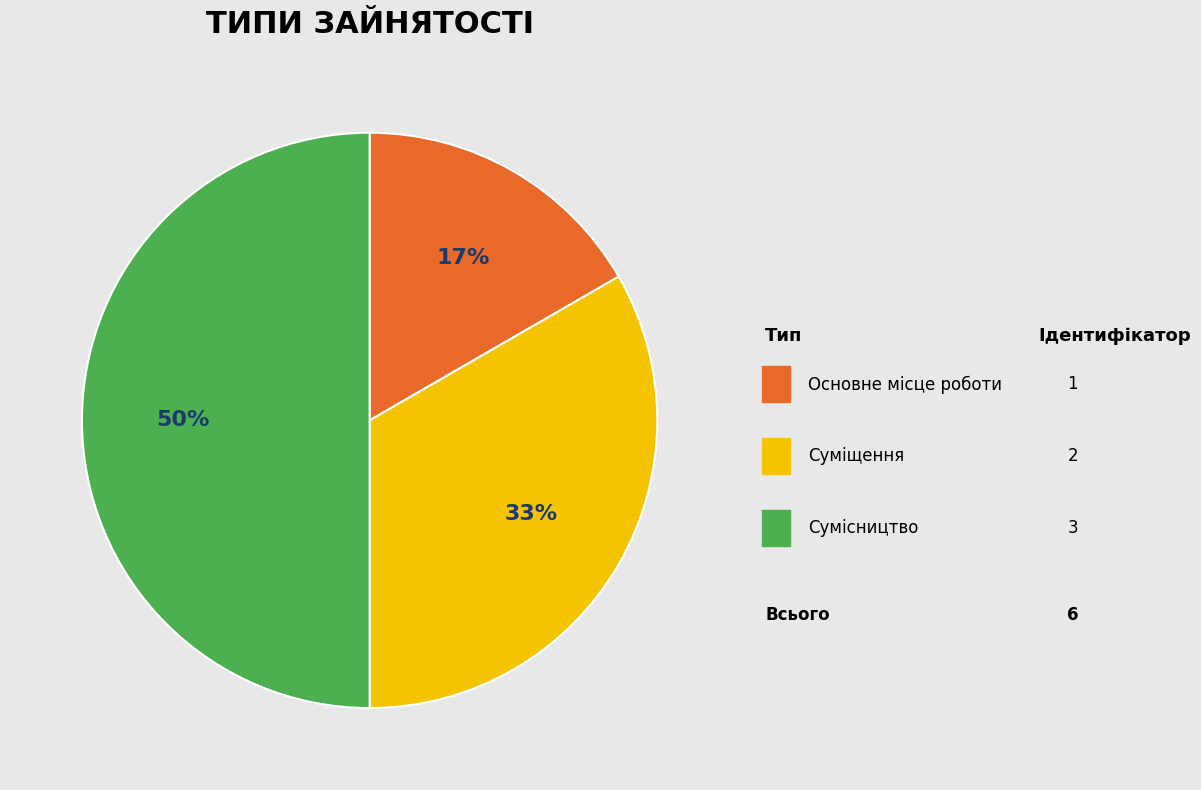

Is Основне місце роботи the majority of the pie?

No